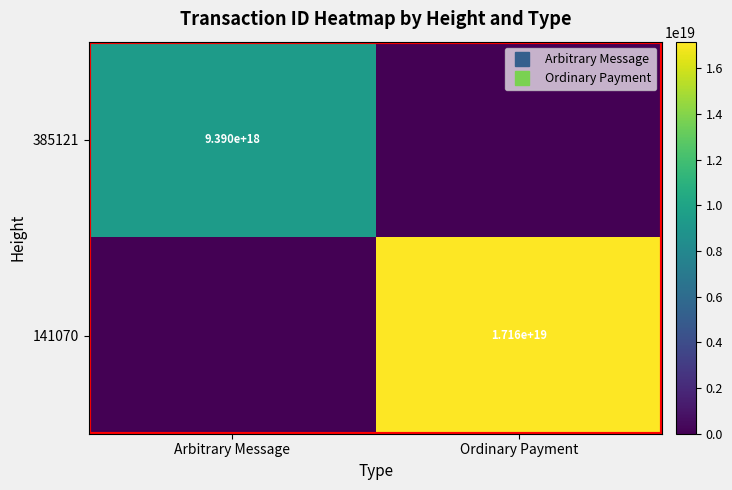

How many 385121 values are between 0 and 9390006179778414592?

2